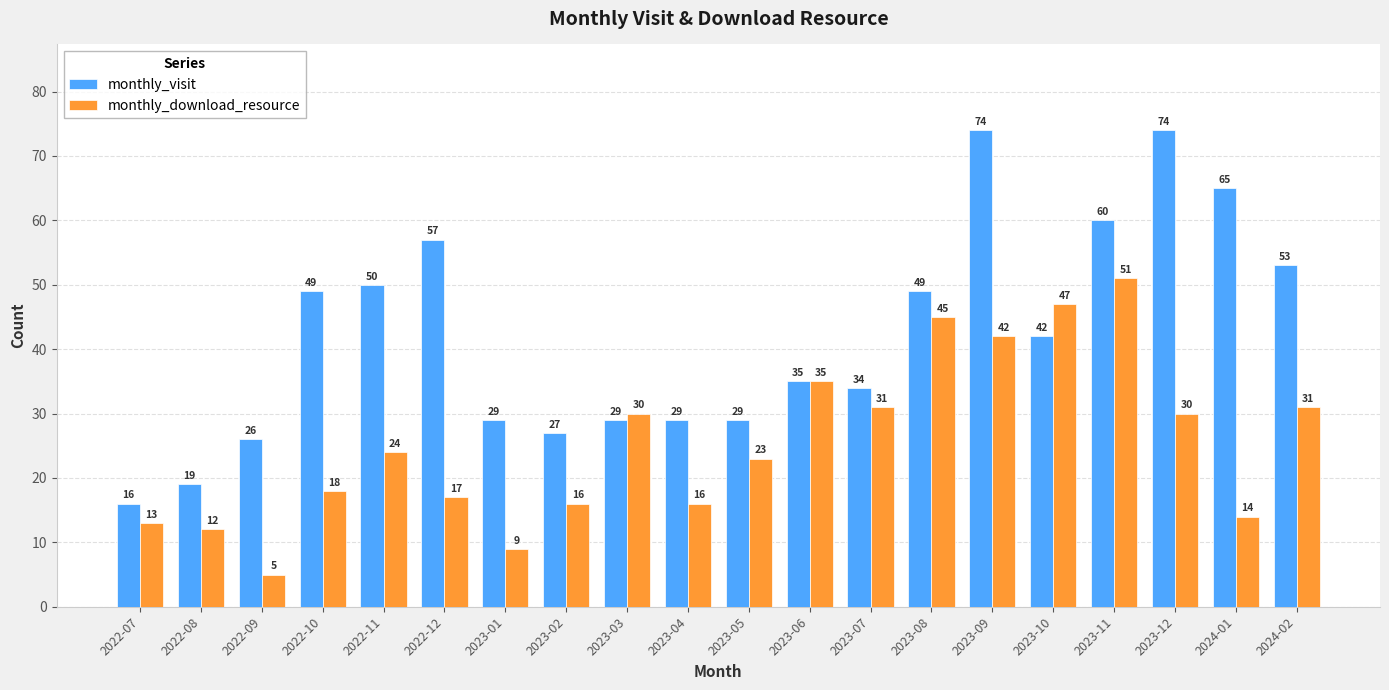

Between 2023-05 and 2023-12, which series saw the biggest shift?

monthly_visit